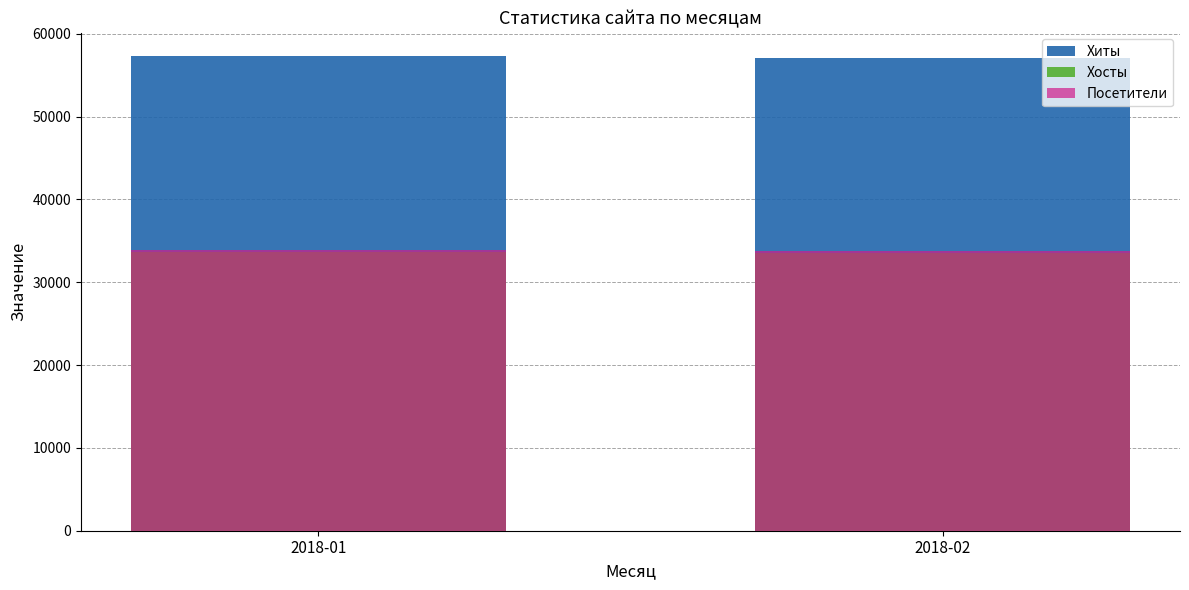

Reading left to right, transcribe all the data shown in this chart.

Хиты: 57285	57011
Хосты: 33621	33566
Посетители: 33845	33784